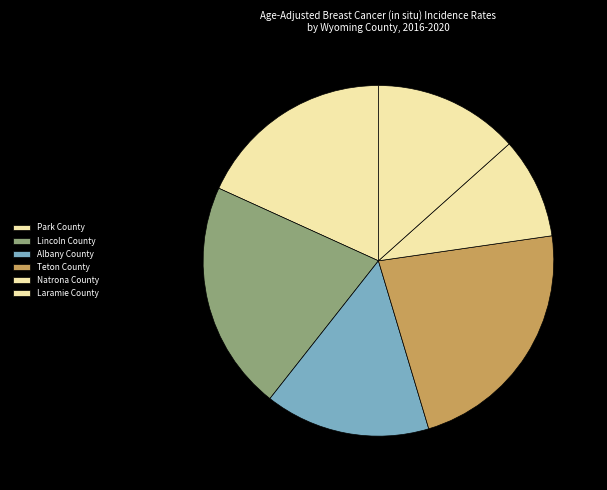

Is the sum of Laramie County and Park County greater than half?

No